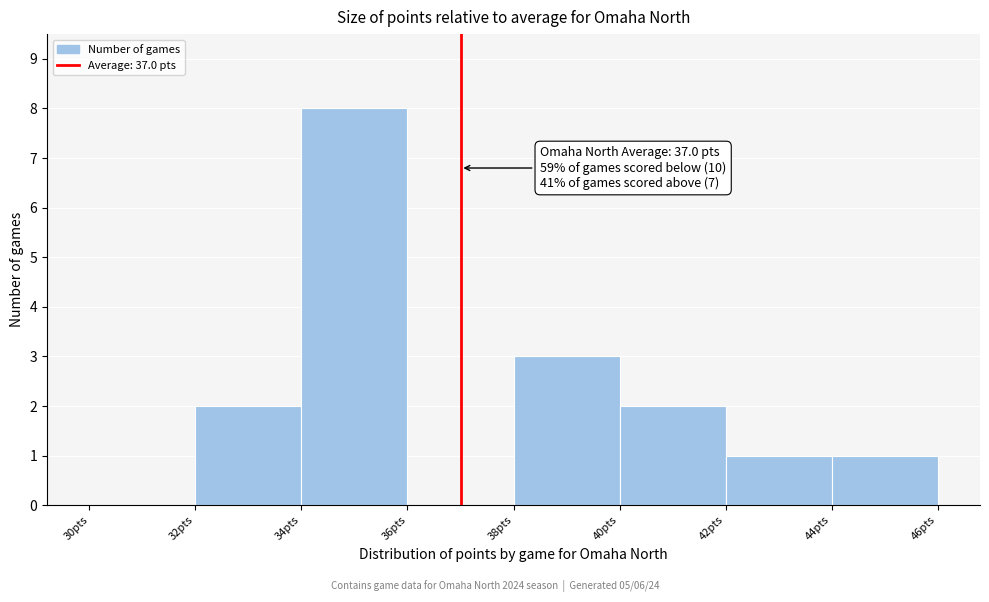

Which range on the x-axis has the tallest bar?

34 to 36